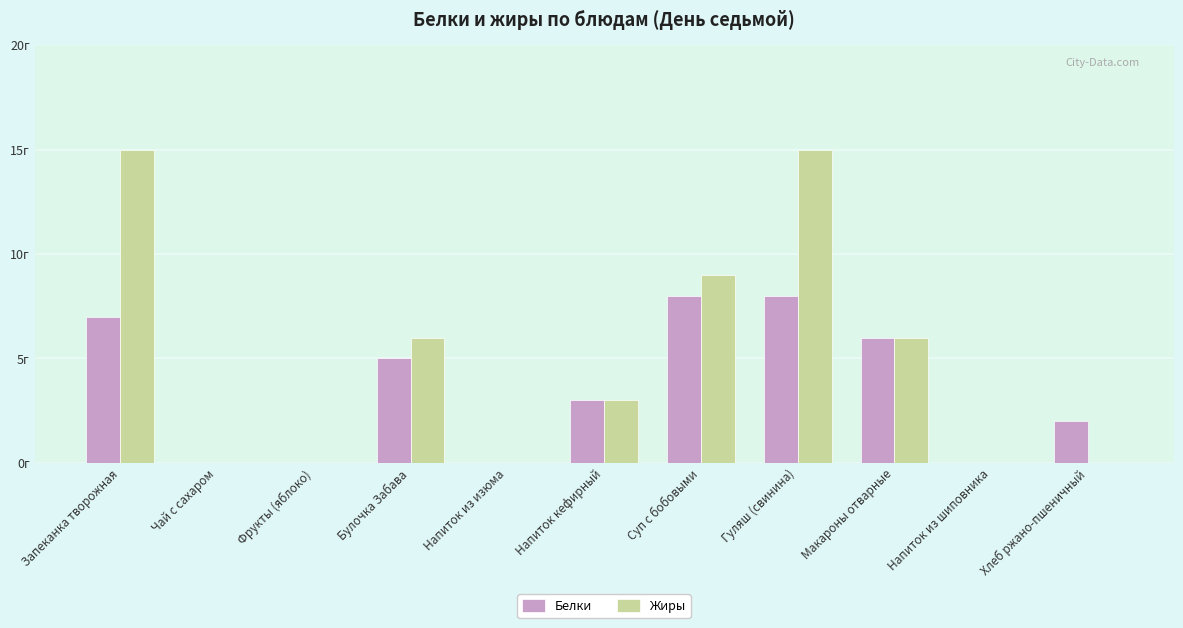

List the series in order of their peak value, lowest first.

Белки, Жиры